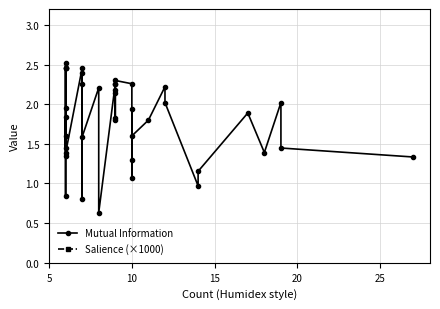

How many lines are shown in the chart?

2